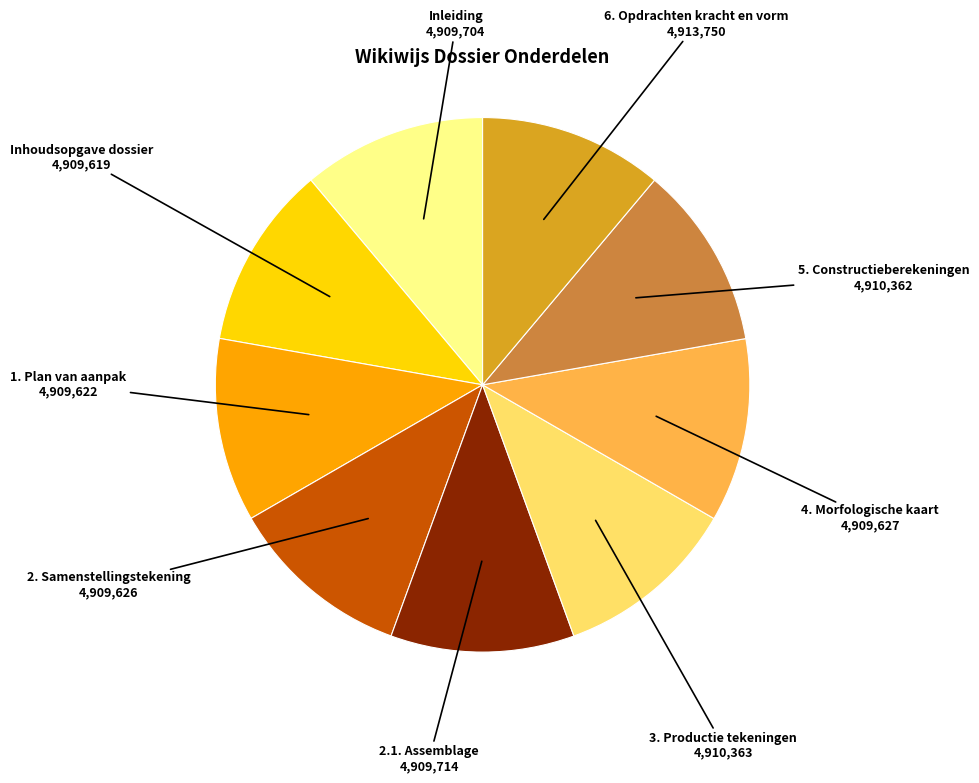

Is there any slice that represents more than half of the pie?

No